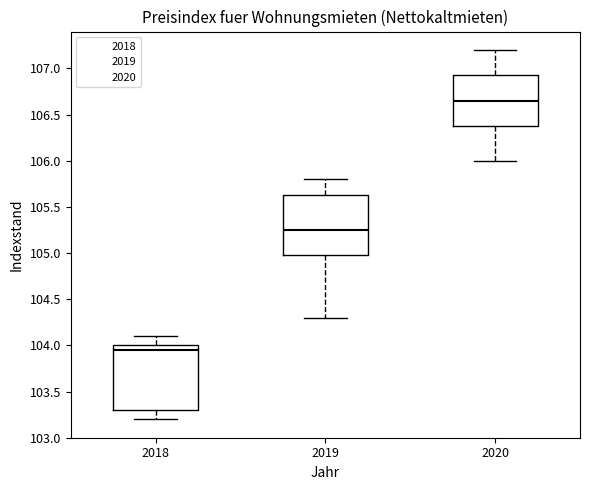

Reading left to right, transcribe this box plot: for each box, give where its median line is, the range the box spans, and where its two whiskers end, as read against the y-axis. The values are not printed on the chart, so give them approximately, as read against the axis.

2018: median 103.95, box 103.30 to 104.00, whiskers 103.20 to 104.10
2019: median 105.25, box 105.00 to 105.65, whiskers 104.30 to 105.80
2020: median 106.65, box 106.40 to 106.95, whiskers 106.00 to 107.20